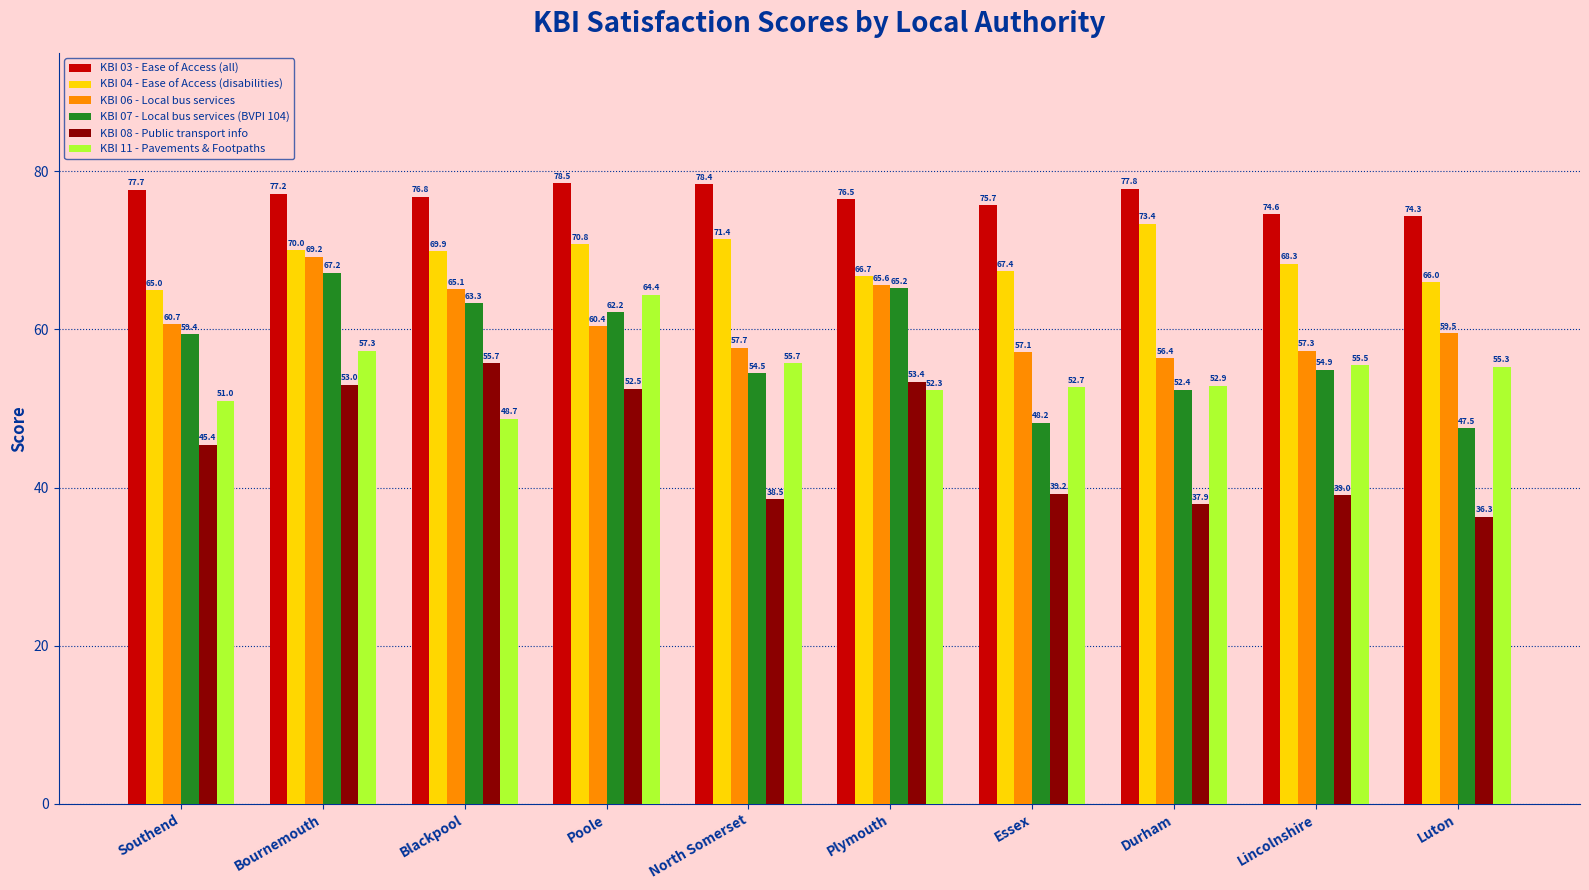

What is the sum of all KBI 08 - Public transport info values?

450.9